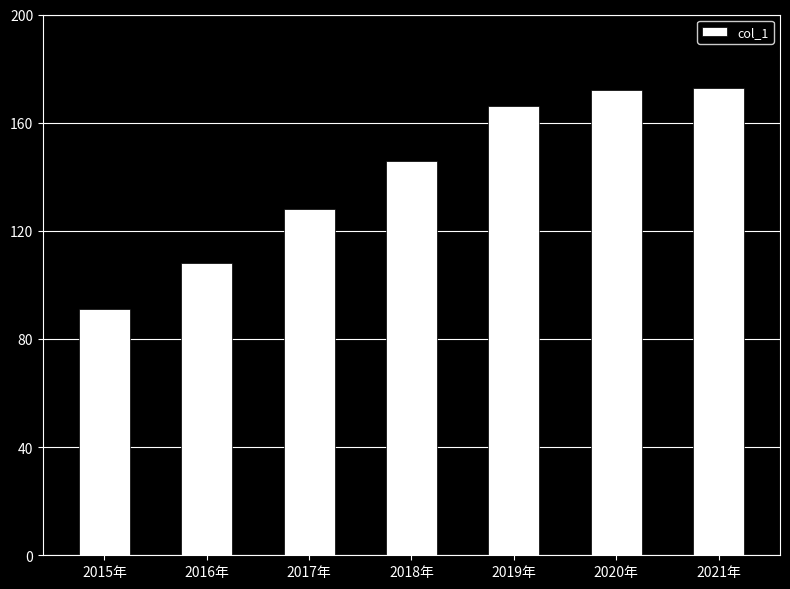

Approximately how many times larger is the value at 2020年 compared to 2021年?

1.0